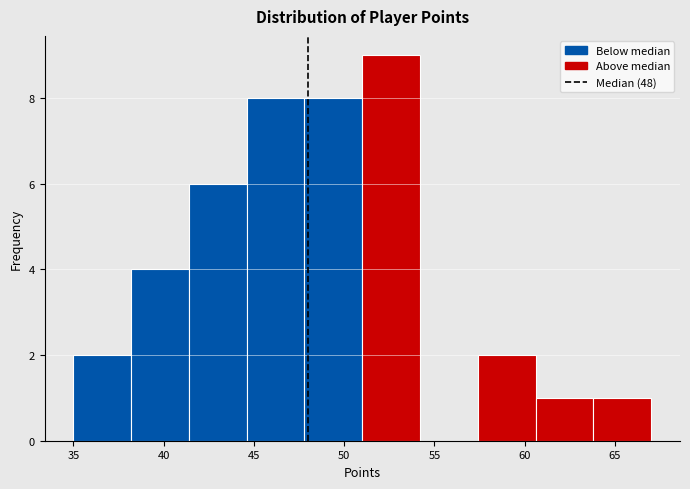

Over which range of the x-axis is the bar tallest?

51.0 to 54.2